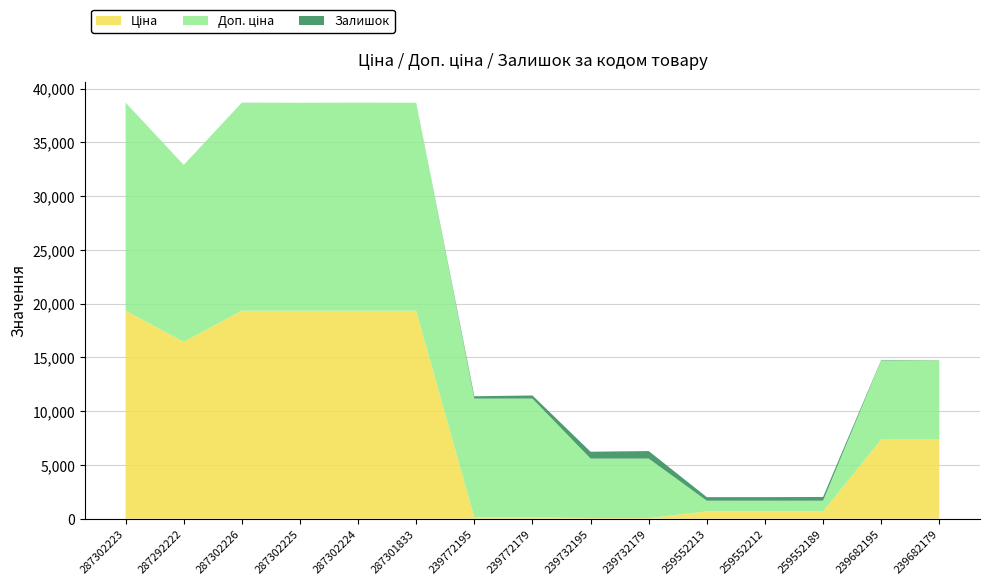

Reading left to right, list all the values displayed in this chart.

Ціна: 287302223=19343.1	287292222=16448.2	287302226=19343.1	287302225=19343.1	287302224=19343.1	287301833=19343.1	239772195=110.5	239772179=110.5	239732195=55.3	239732179=55.3	259552213=672.1	259552212=672.1	259552189=672.1	239682195=7360.2	239682179=7360.2
Доп. ціна: 287302223=19343.1	287292222=16448.2	287302226=19343.1	287302225=19343.1	287302224=19343.1	287301833=19343.1	239772195=11055.0	239772179=11055.0	239732195=5528.0	239732179=5528.0	259552213=992.7	259552212=992.7	259552189=992.7	239682195=7360.2	239682179=7360.2
Залишок: 287302223=7.0	287292222=4.0	287302226=7.0	287302225=0.0	287302224=6.0	287301833=0.0	239772195=218.0	239772179=290.0	239732195=640.0	239732179=702.0	259552213=331.0	259552212=334.0	259552189=348.0	239682195=42.0	239682179=17.0